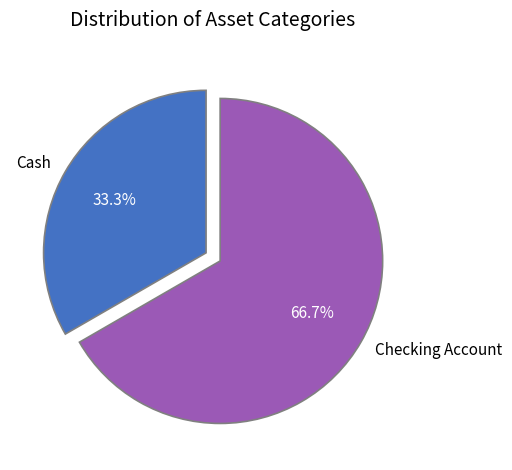

Which category accounts for the majority?

Checking Account